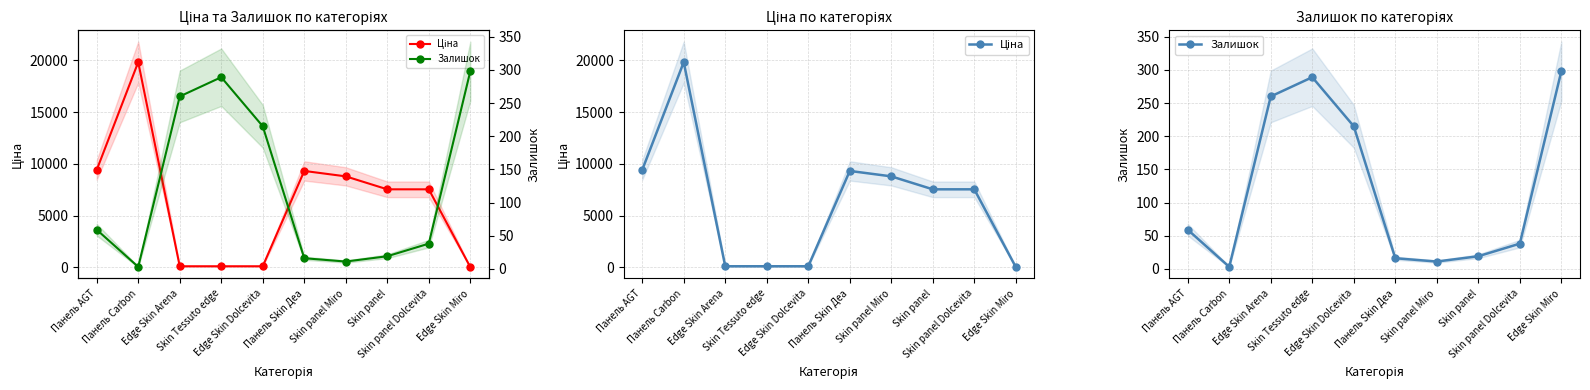

Read the Залишок value at Skin panel.

19.0